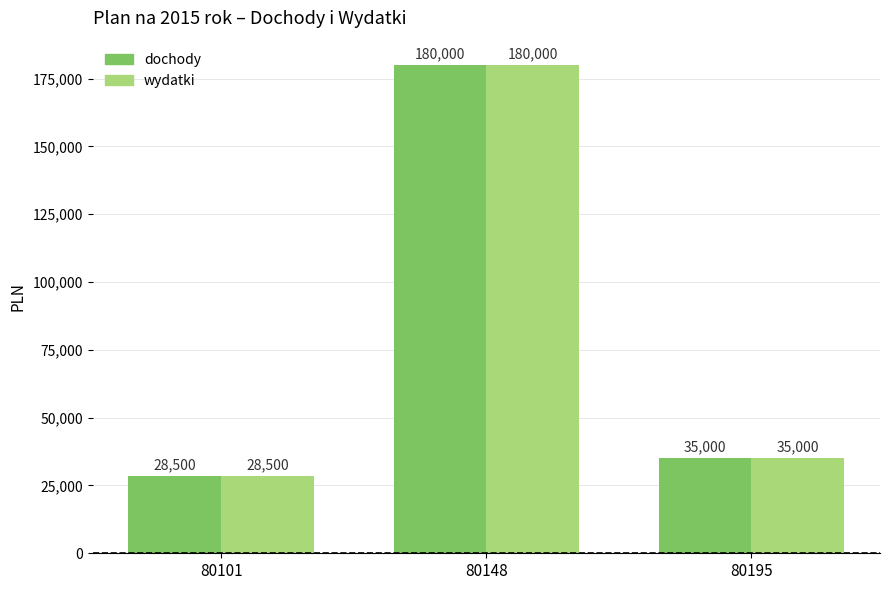

Reading right to left, extract all data points from this chart.

dochody: 80195=35000	80148=180000	80101=28500
wydatki: 80195=35000	80148=180000	80101=28500